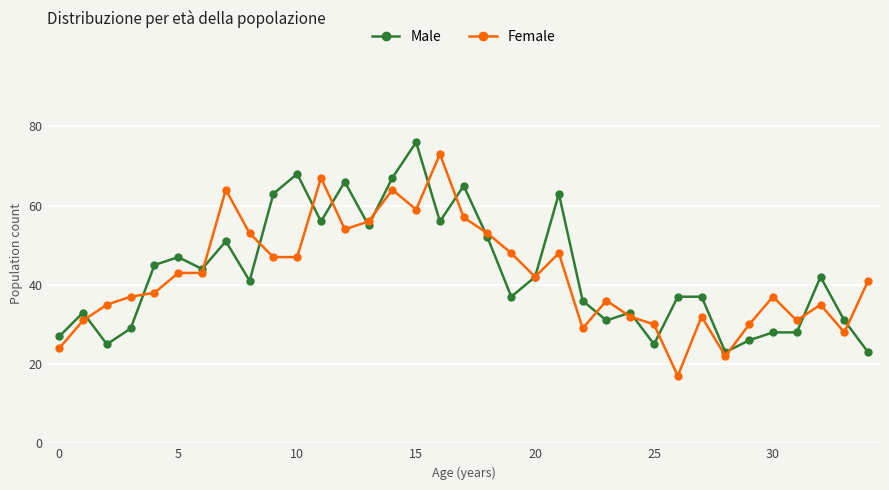

What is the value of the Male point at the 34th from the left?

31